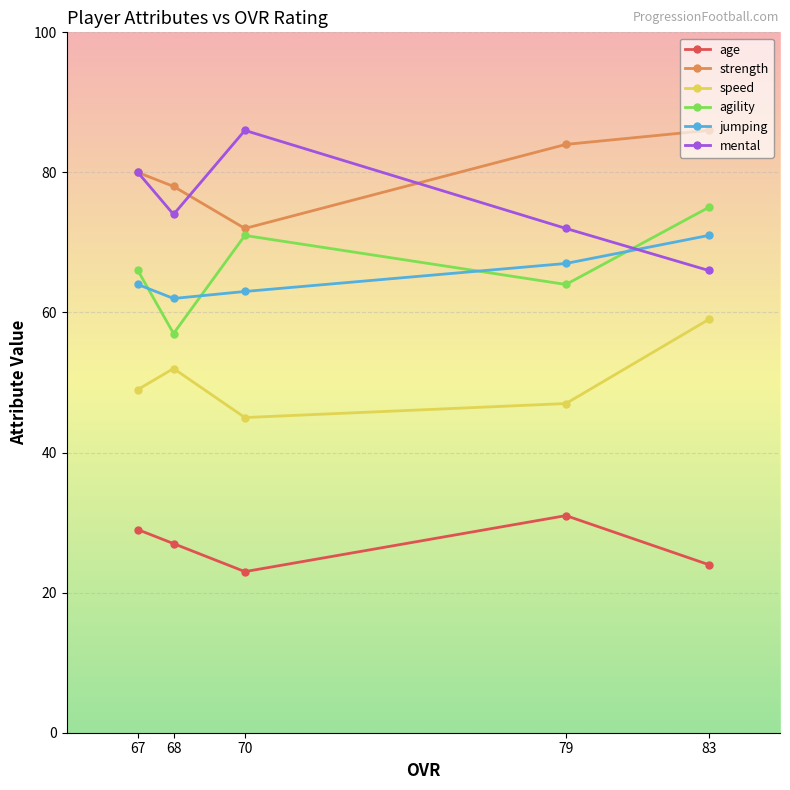

What is the minimum value for agility?

57